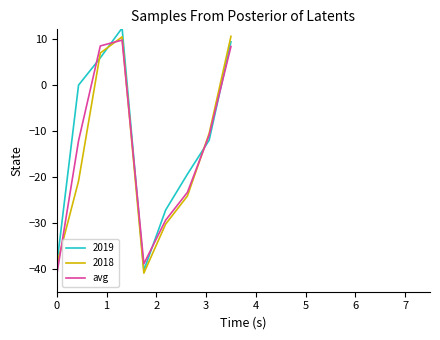

What is the highest value of the avg series?

9.7